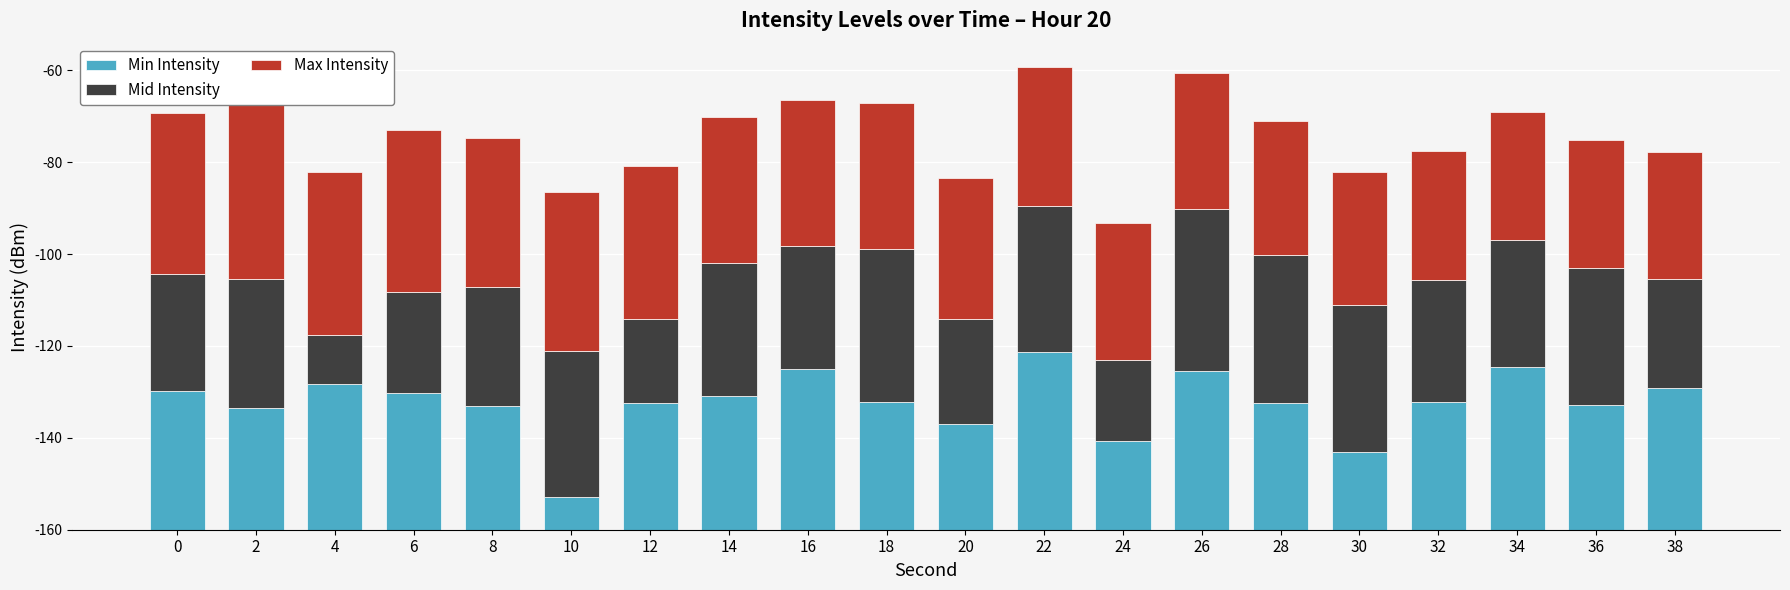

The value of Mid Intensity at 38 is 23.8. True or false?

True